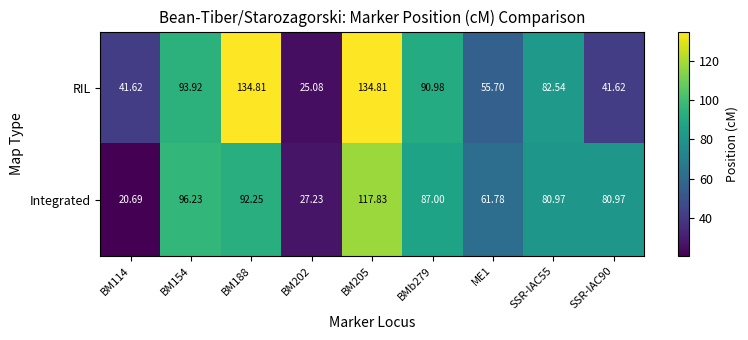

At SSR-IAC55, list the series in order from smallest to largest.

Integrated, RIL